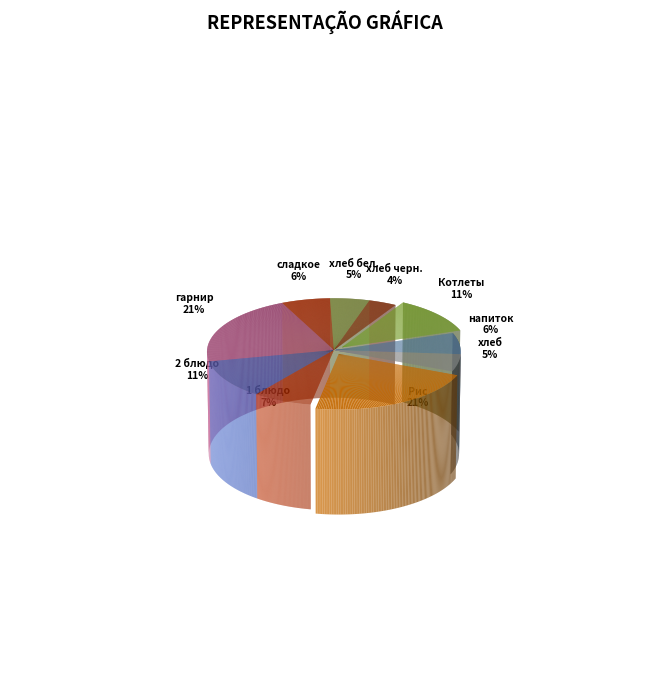

Which slice is the largest?

гор.блюдо (Рис)